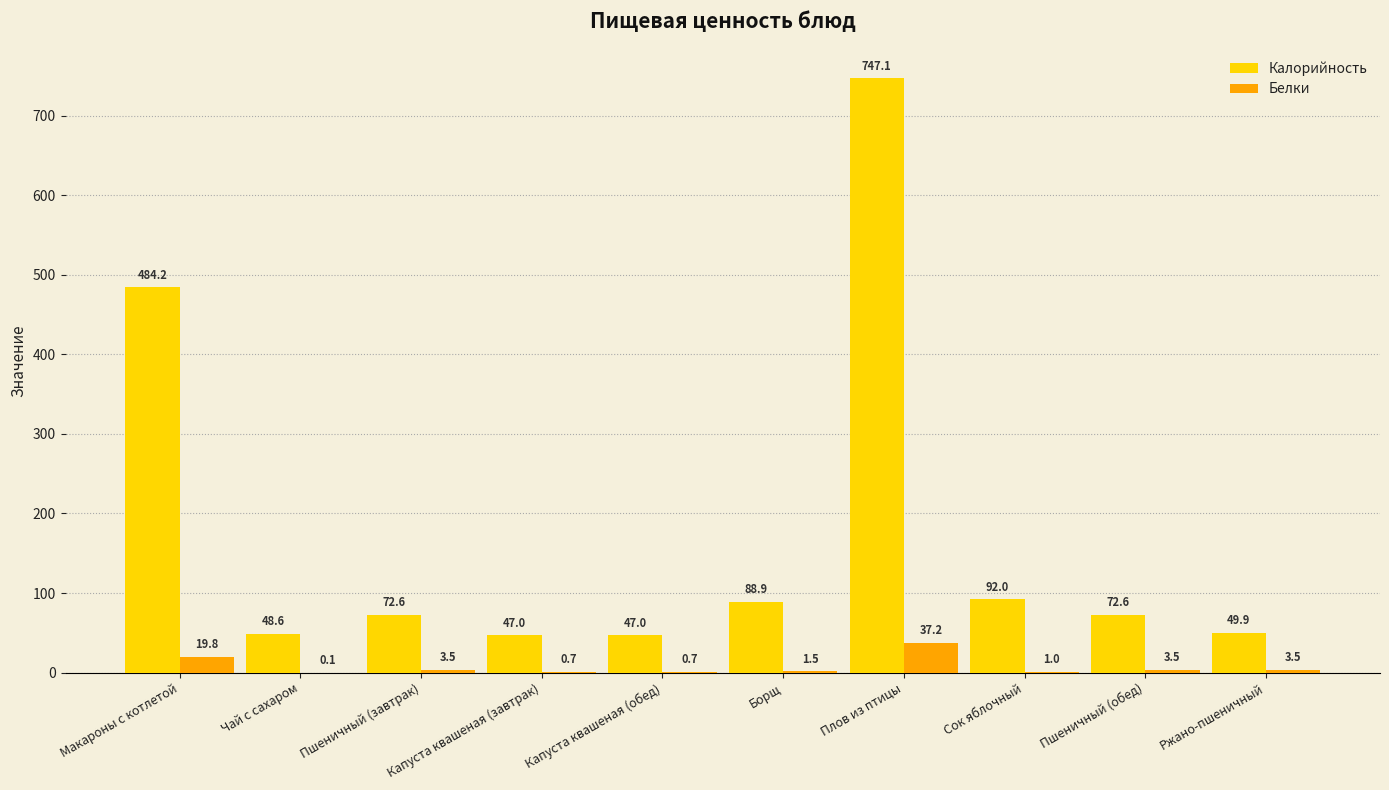

Where does the Белки series first go above 3?

Макароны с котлетой